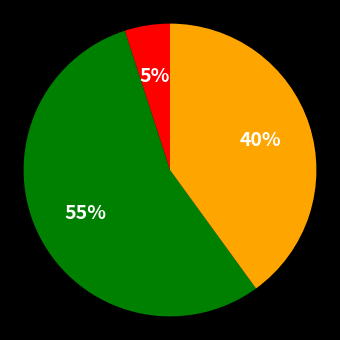

To the nearest percent, what is the difference between the largest and smallest slice percentages?

50%